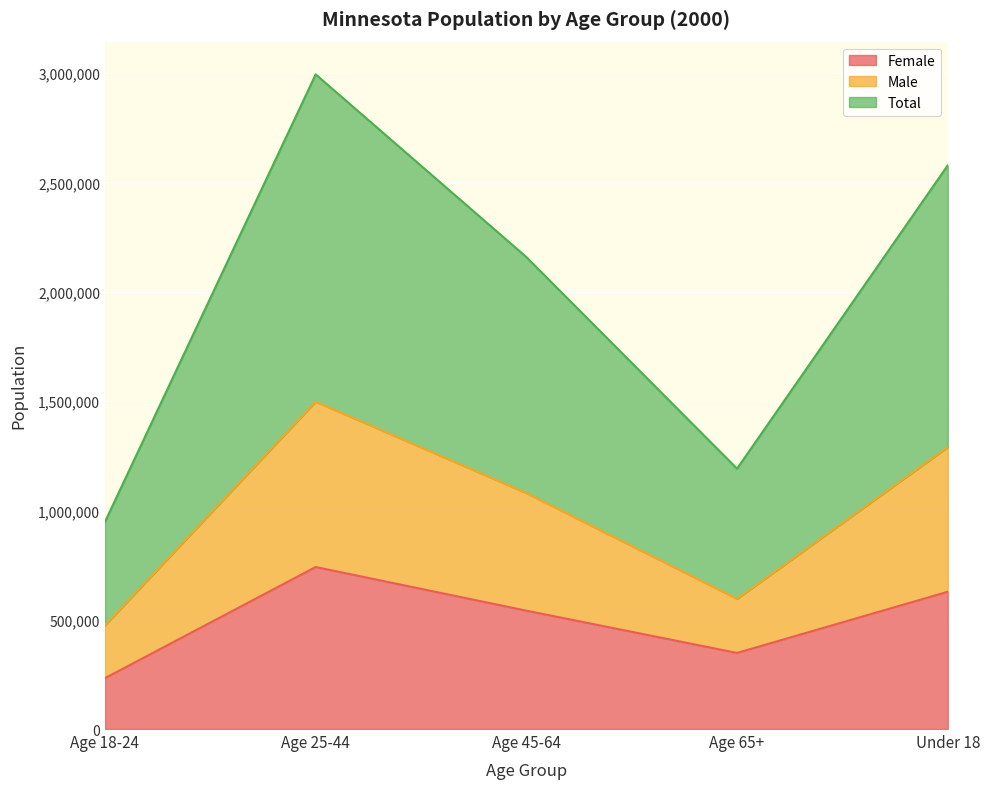

What is the difference between the maximum and minimum values in the Female series?

508284